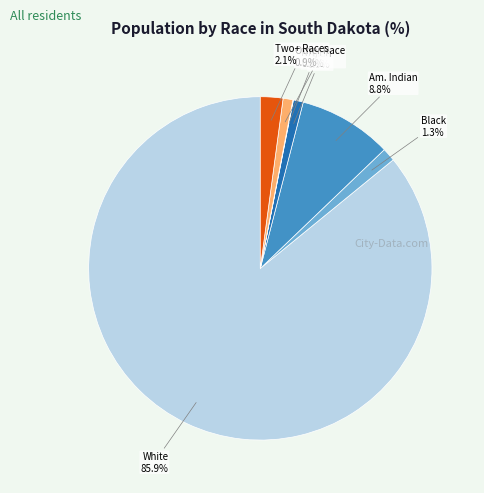

Which slice is the largest?

White